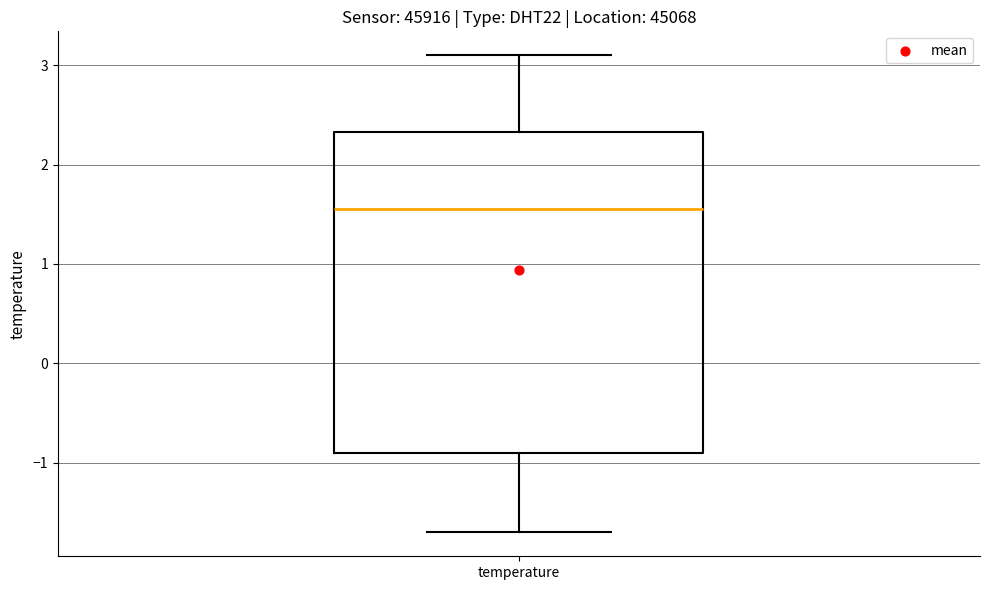

Read this box plot against the y-axis: the position of the median line, the range covered by the box, and the ends of both whiskers. The values are not printed on the chart, so give them approximately, as read against the axis.

median 1.6, box -0.9 to 2.3, whiskers -1.7 to 3.1